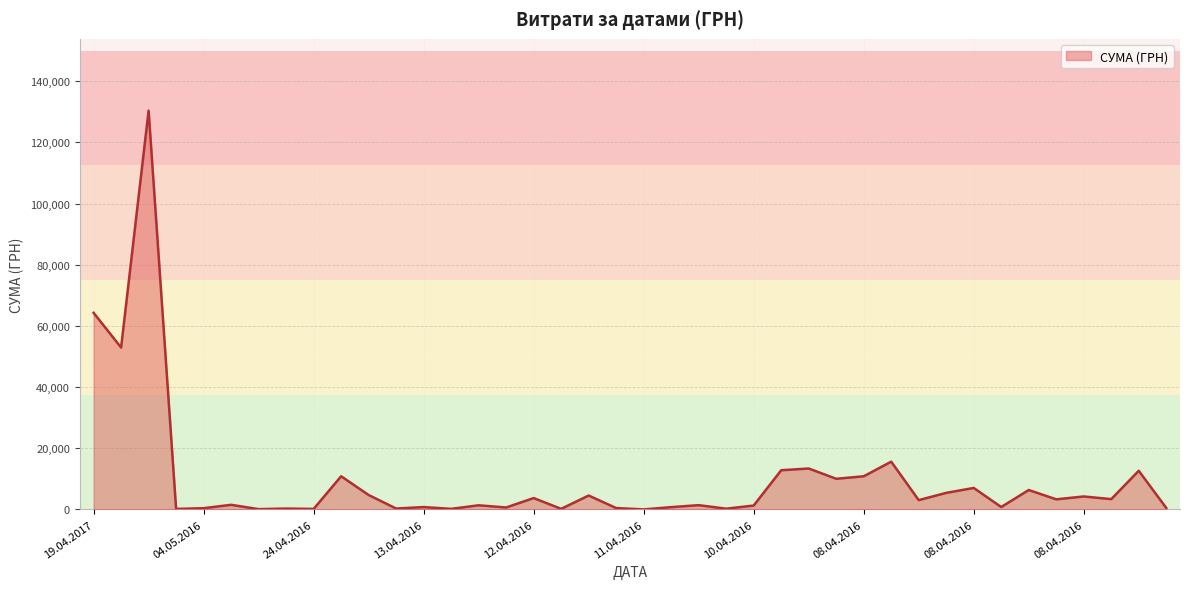

What is the difference between the maximum and minimum values?

130357.3